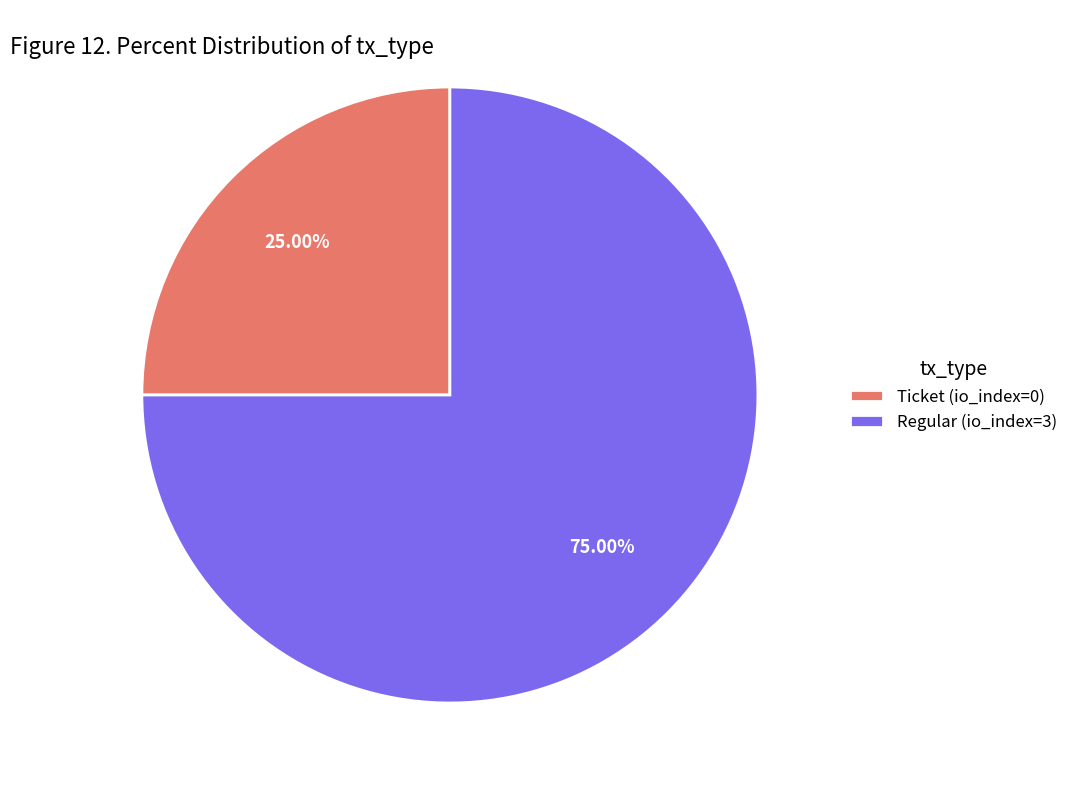

How many slices are in this pie chart?

2